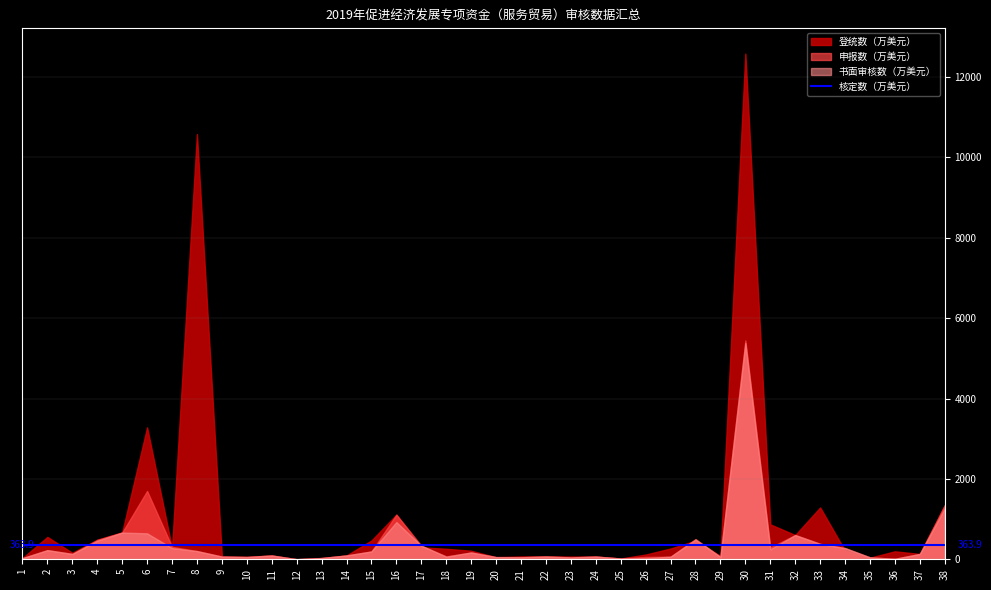

At which label does 申报数（万美元） reach its minimum?

12